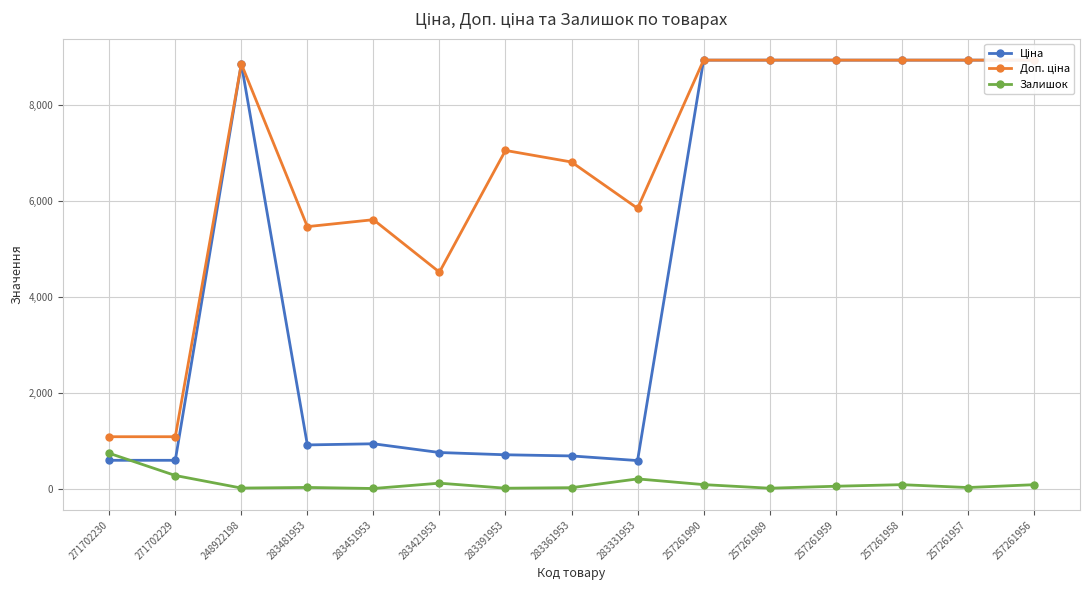

How many lines are shown in the chart?

3